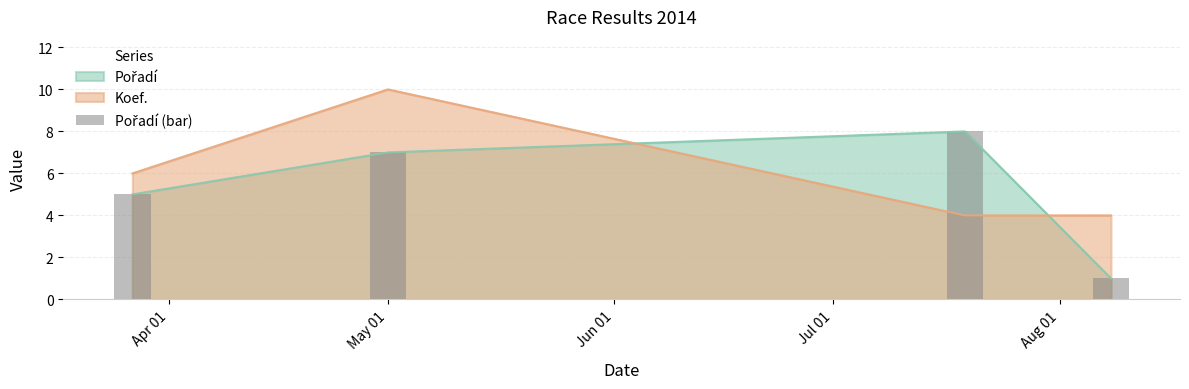

The value at Aug 01 is 2. True or false?

False